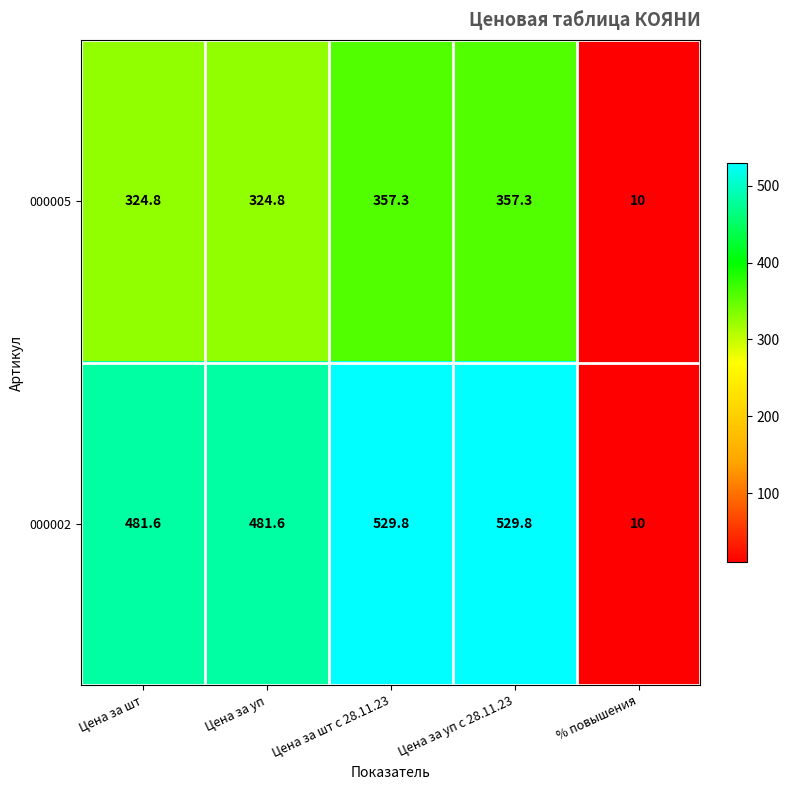

What is the sum of the 000002 values at Цена за уп с 28.11.23 and Цена за шт с 28.11.23?

1059.6